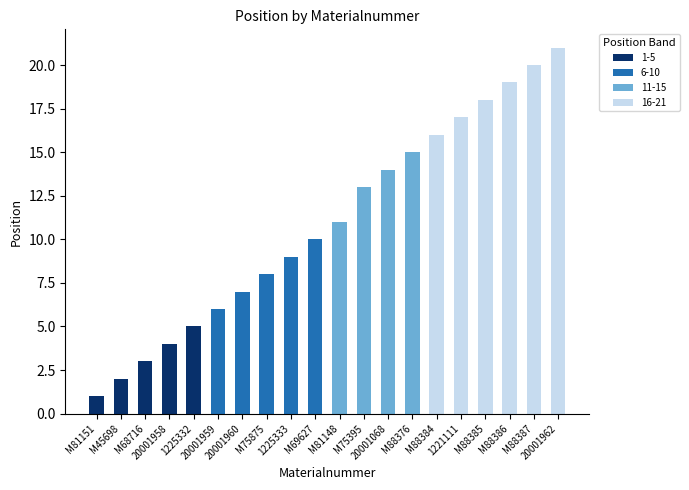

Count the number of data series in this chart.

4